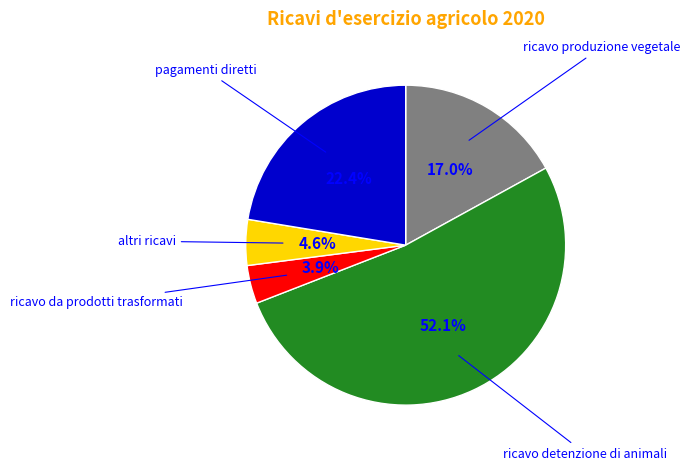

Is there a majority slice in this chart?

Yes